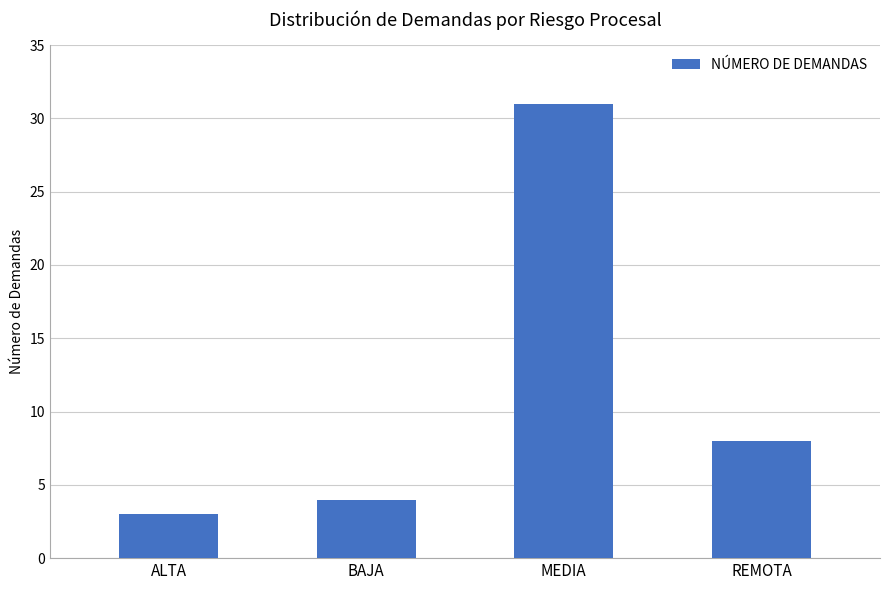

What is the sum of the values at MEDIA and REMOTA?

39